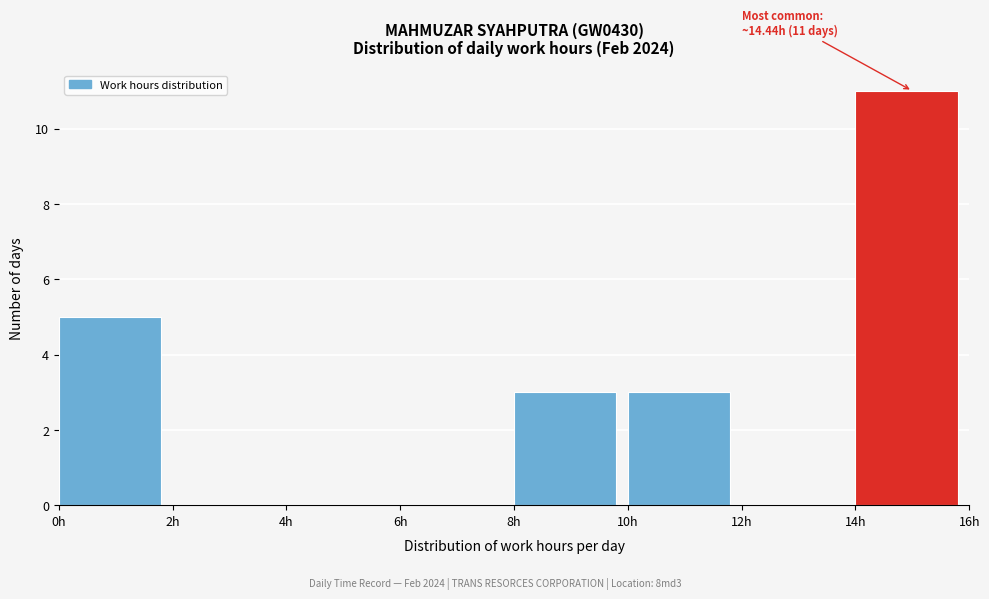

Over which range of the x-axis is the bar tallest?

14 to 16